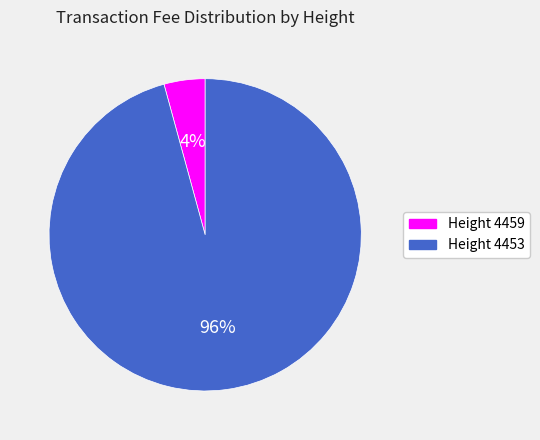

How many slices are in this pie chart?

2